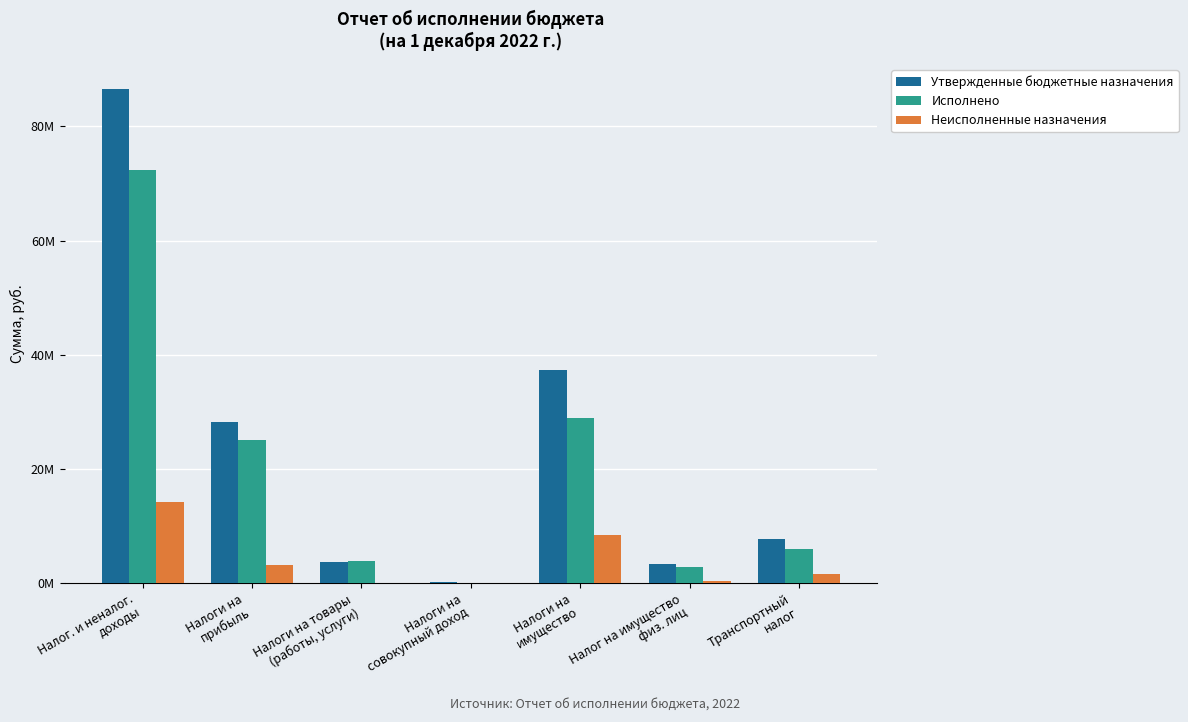

True or false: Утвержденные бюджетные назначения has a value of 11139941.5 at Транспортный
налог.

False